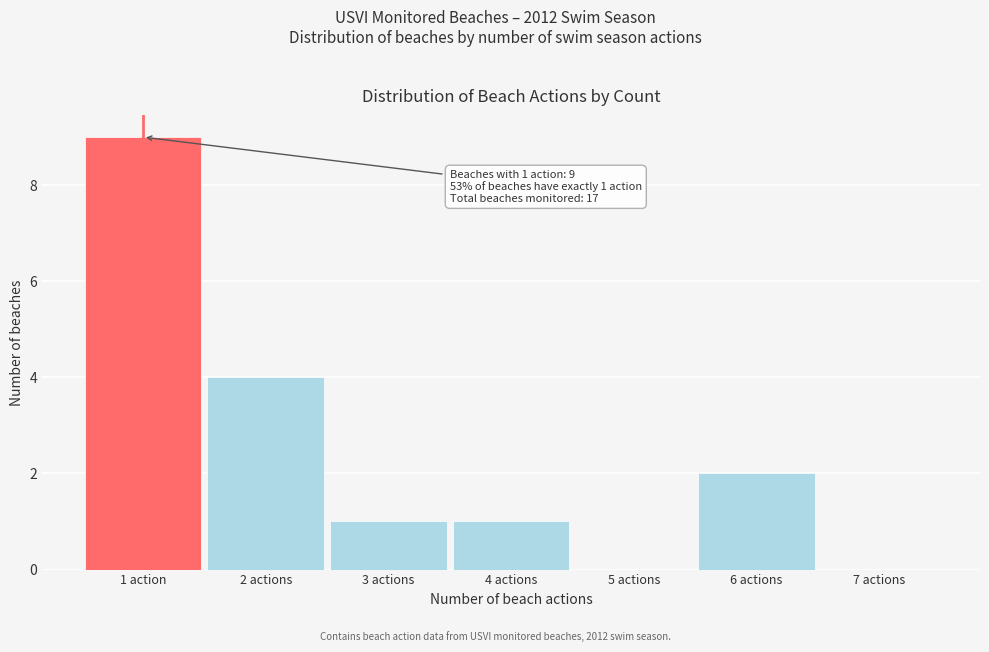

Reading left to right, what are all the values shown in this chart?

1 action=9	2 actions=4	3 actions=1	4 actions=1	5 actions=0	6 actions=2	7 actions=0